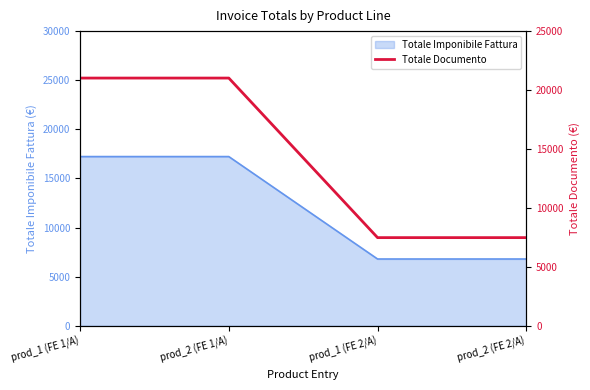

What is the label of the 3rd point from the left?

prod_1 (FE 2/A)